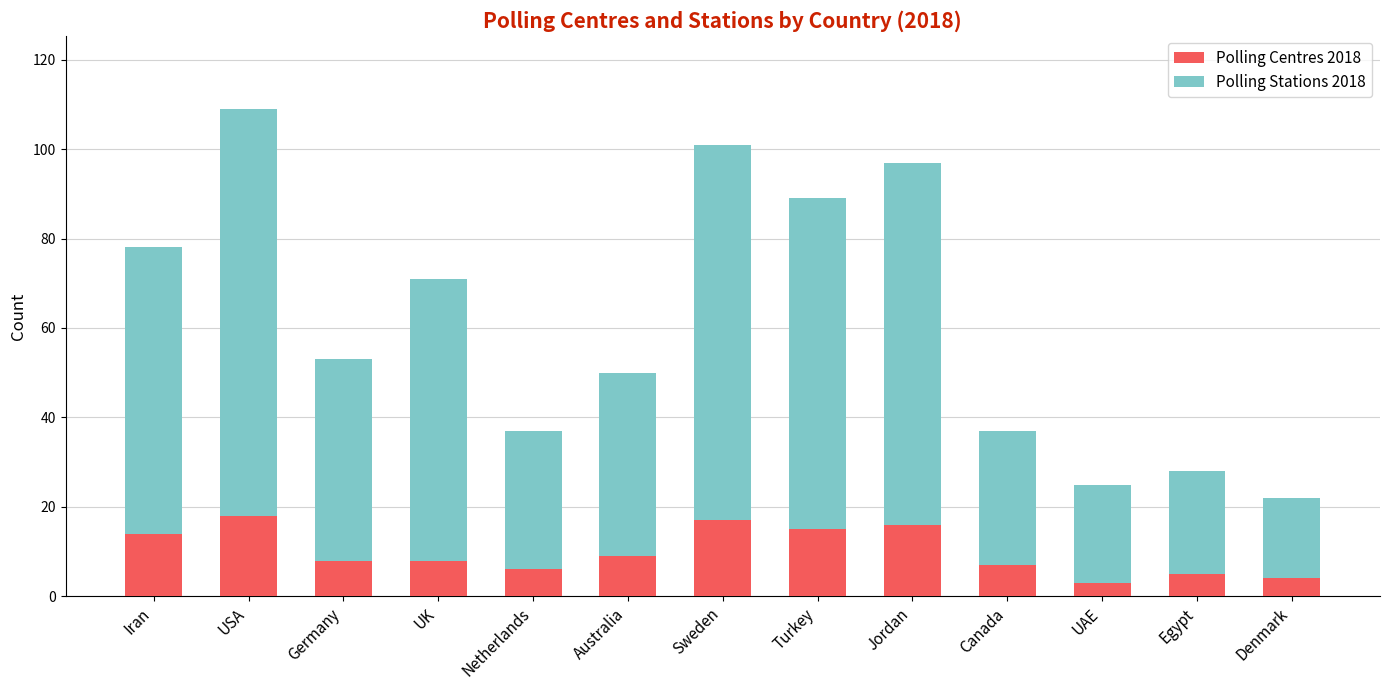

What is the lowest value of the Polling Centres 2018 series?

3